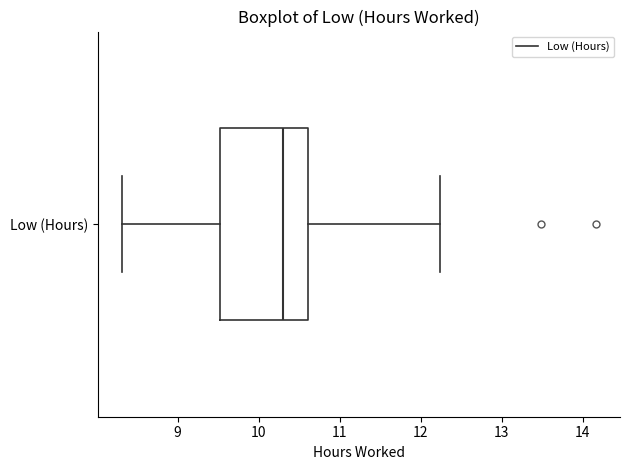

Where does the right whisker of the box for Low (Hours) end on the x-axis? The values are not printed on the chart, so give them approximately, as read against the axis.

12.2